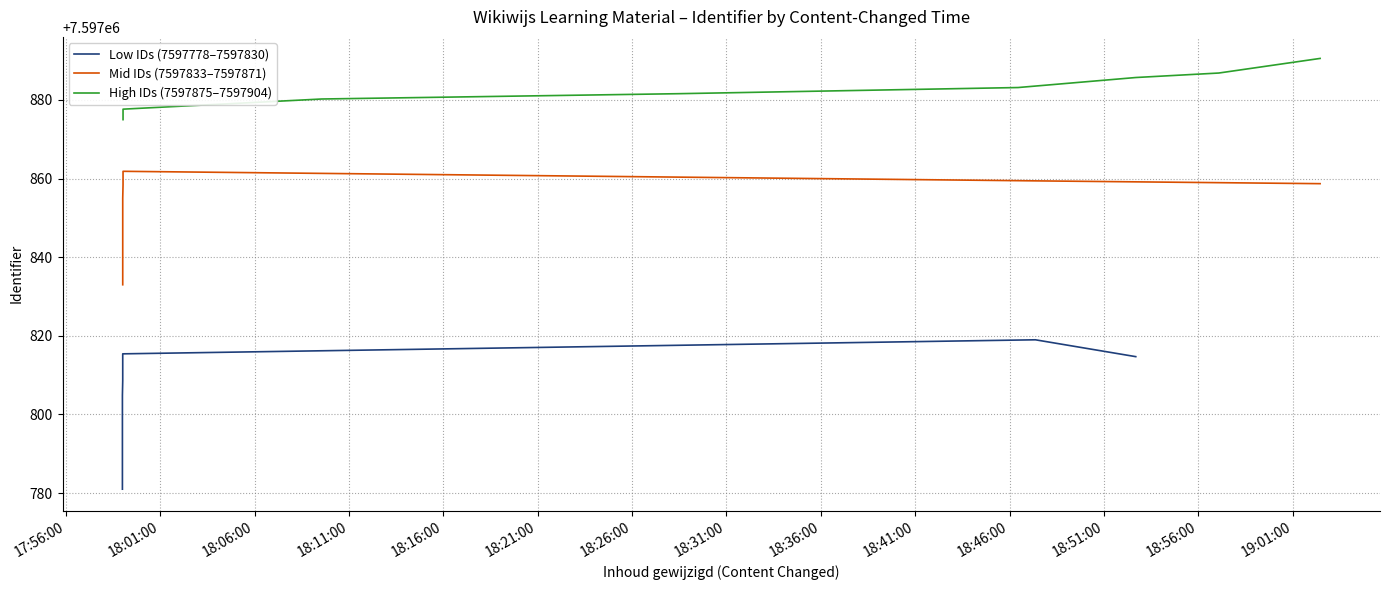

Rank the categories by value from highest to lowest.

2023-06-12 19:02:27, 2023-06-12 18:52:41, 2023-06-12 18:46:27, 2023-06-12 18:09:33, 2023-06-12 18:28:26, 2023-06-12 18:57:05, 2023-06-12 17:59:02, 2023-06-12 17:59:02, 2023-06-12 17:59:02, 2023-06-12 17:59:02, 2023-06-12 17:59:02, 2023-06-12 17:59:01, 2023-06-12 17:59:01, 2023-06-12 17:59:01, 2023-06-12 17:59:01, 2023-06-12 17:59:01, 2023-06-12 19:02:27, 2023-06-12 17:59:01, 2023-06-12 17:59:01, 2023-06-12 17:59:01, 2023-06-12 18:47:22, 2023-06-12 17:59:01, 2023-06-12 18:47:22, 2023-06-12 17:59:01, 2023-06-12 17:59:01, 2023-06-12 17:59:01, 2023-06-12 17:59:00, 2023-06-12 17:59:00, 2023-06-12 17:59:00, 2023-06-12 17:59:00, 2023-06-12 17:59:00, 2023-06-12 17:59:00, 2023-06-12 17:59:00, 2023-06-12 17:59:00, 2023-06-12 17:59:00, 2023-06-12 17:59:00, 2023-06-12 17:59:00, 2023-06-12 18:52:41